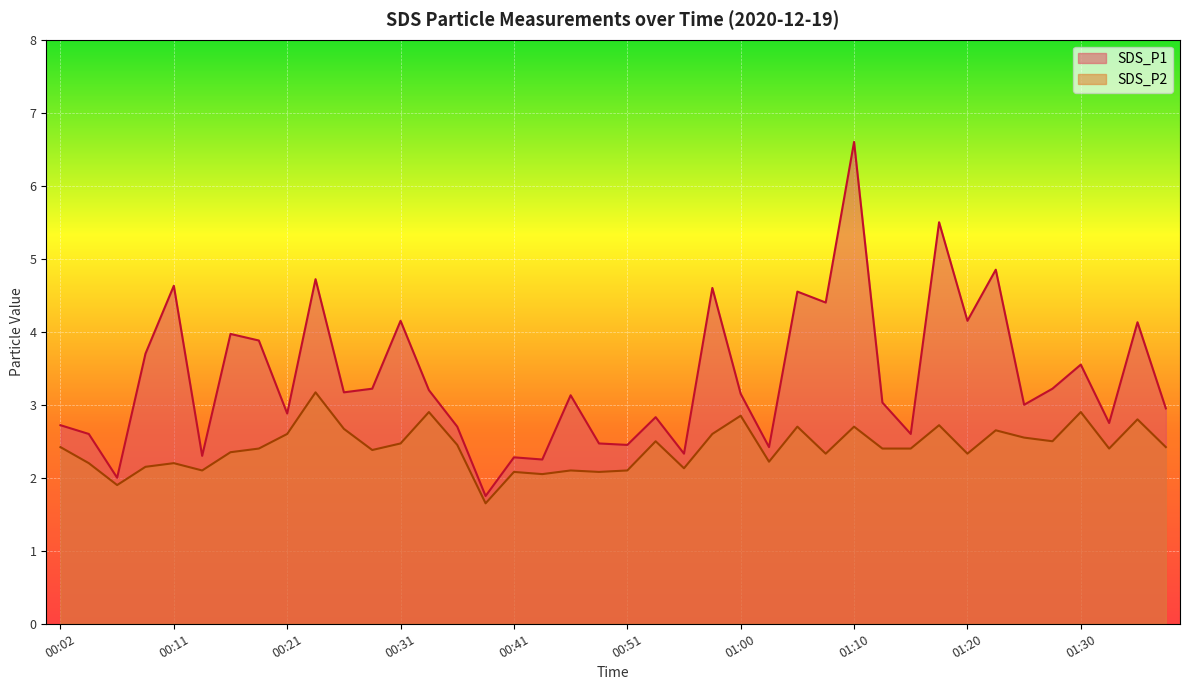

What are all the series names shown in the legend?

SDS_P1, SDS_P2